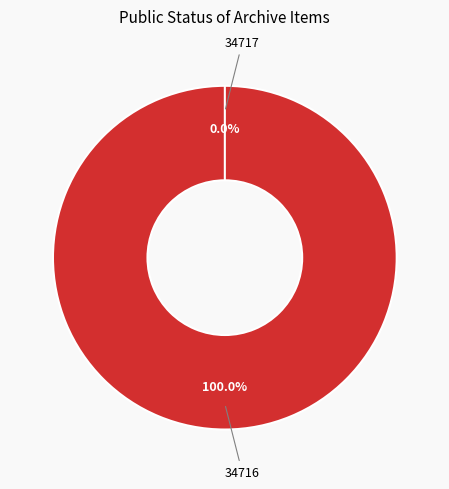

To the nearest percent, what is the difference between the largest and smallest slice percentages?

100%